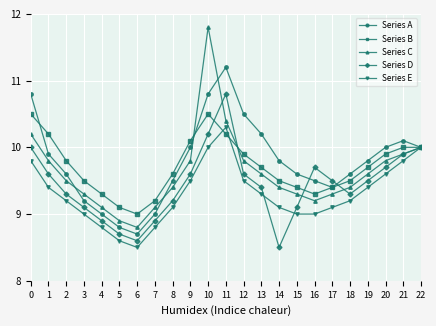

Rank the series by their maximum value, from lowest to highest.

Series E, Series B, Series D, Series A, Series C